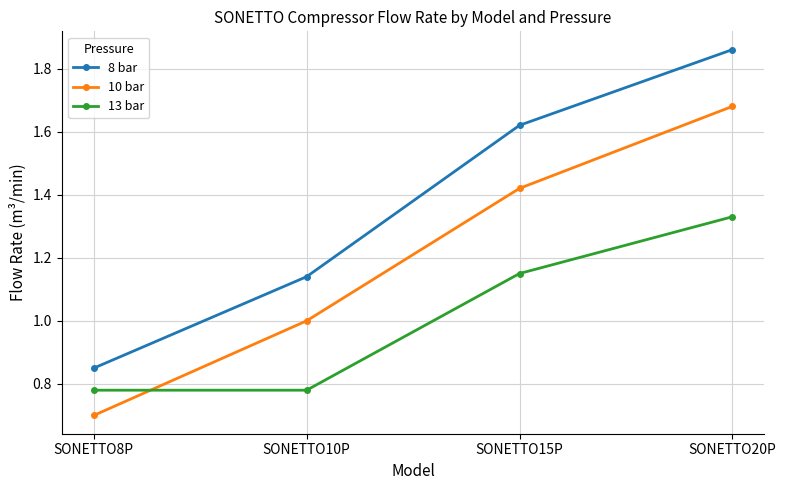

How many 8 bar values are between 1 and 2?

3